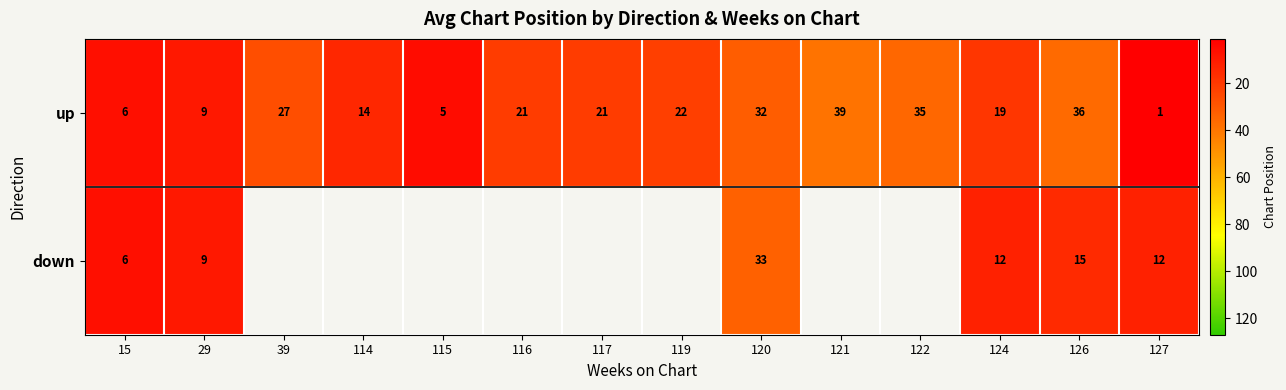

What is the difference between the second highest and minimum values in the up series?

35